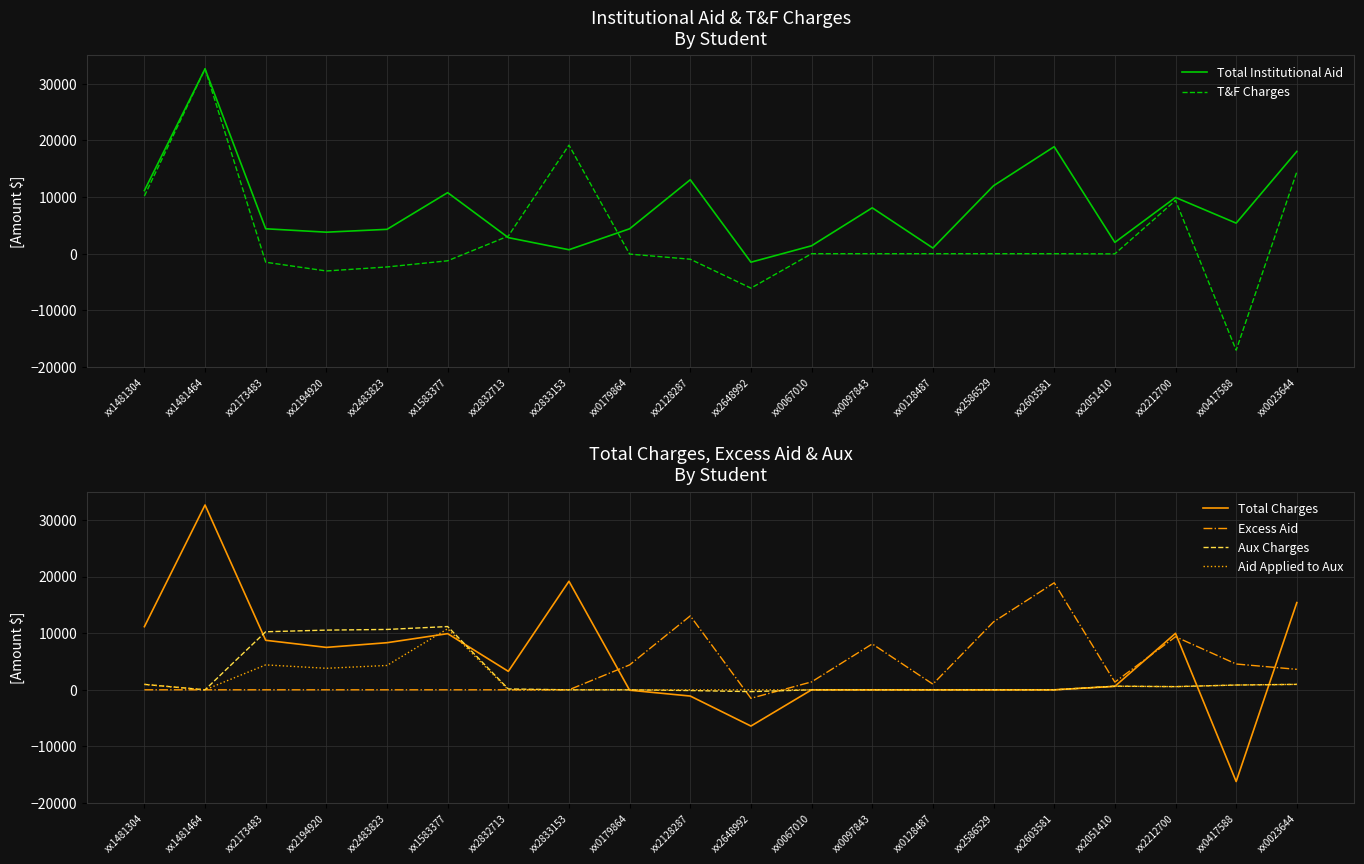

At which category does Total Institutional Aid reach its first local peak?

xx1481464